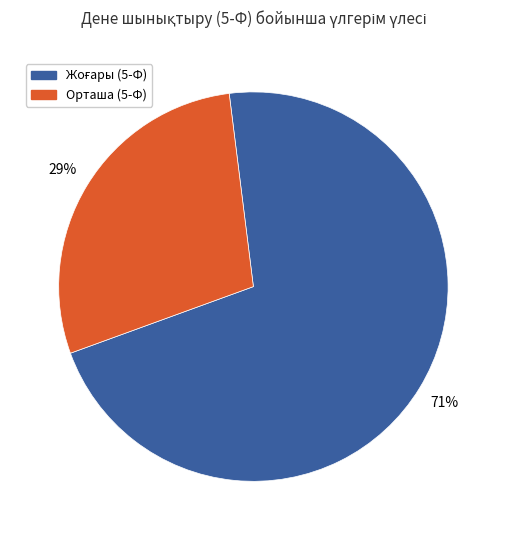

To the nearest percent, what percentage of the pie is Орташа (5-Ф)?

29%